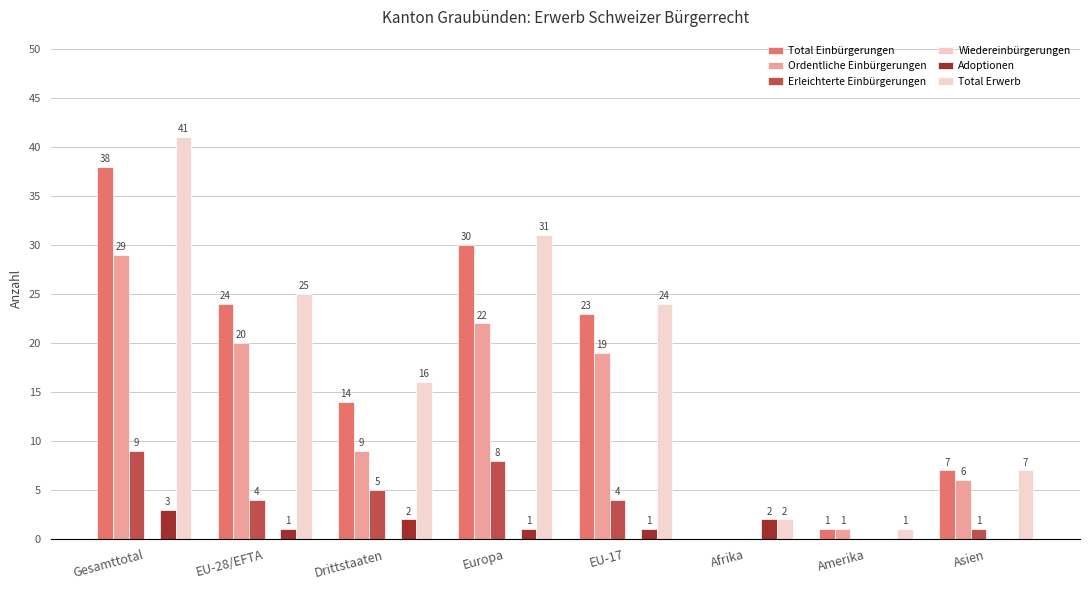

How many values in Adoptionen are above zero?

6